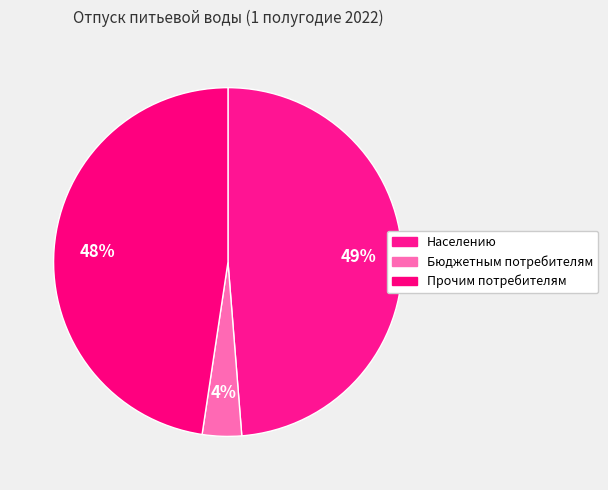

To the nearest percent, what is the average slice percentage?

33%